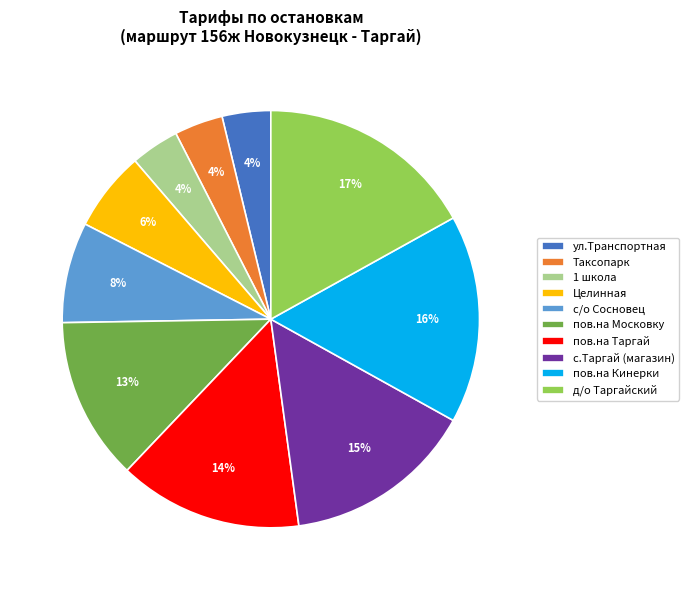

Which slice is the largest?

д/о Таргайский